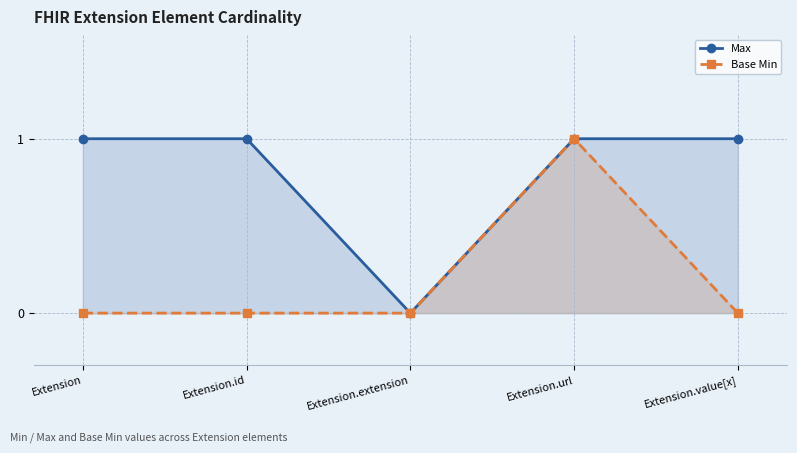

What is the sum of all Max values?

4